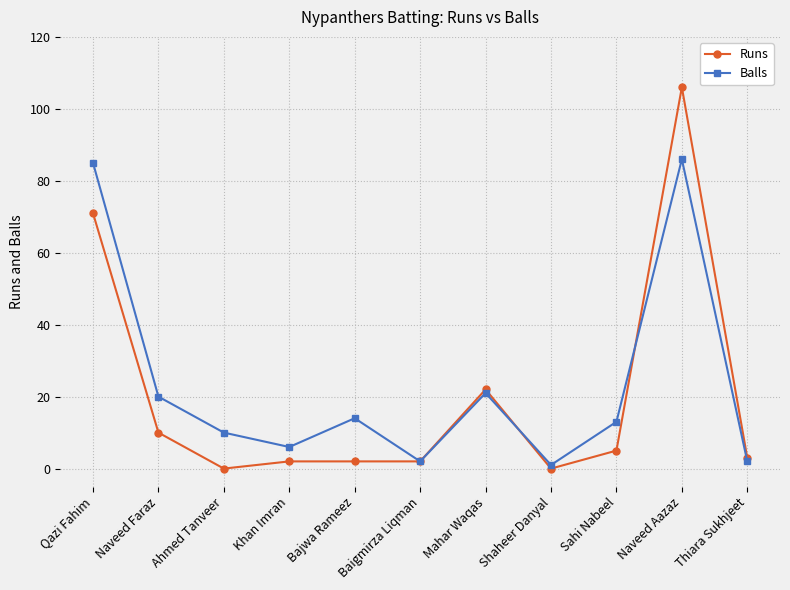

List the series in order of their peak value, lowest first.

Balls, Runs